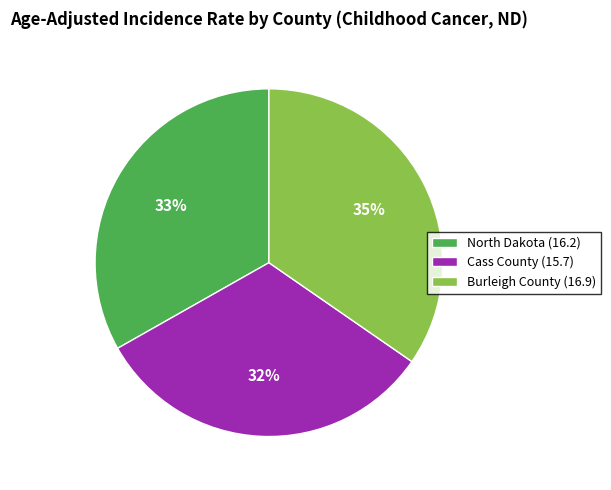

To the nearest percent, what is the average slice percentage?

33%